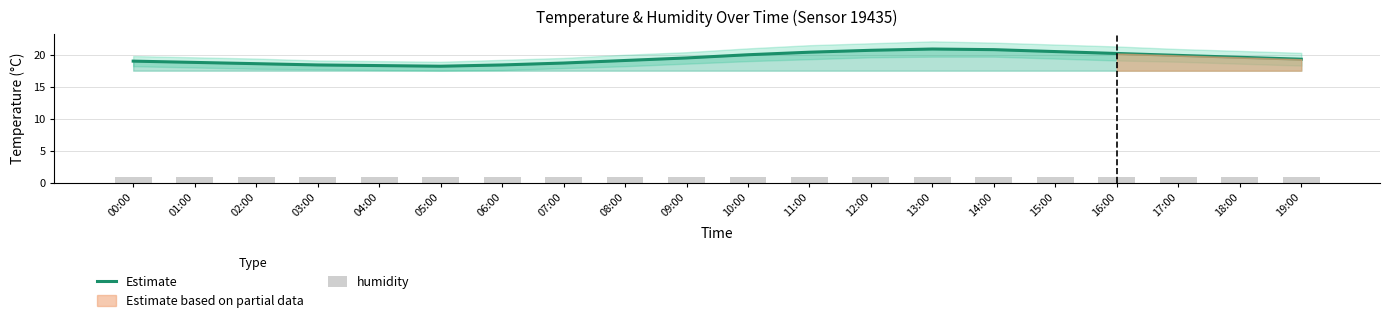

What position from the right is 13:00?

7